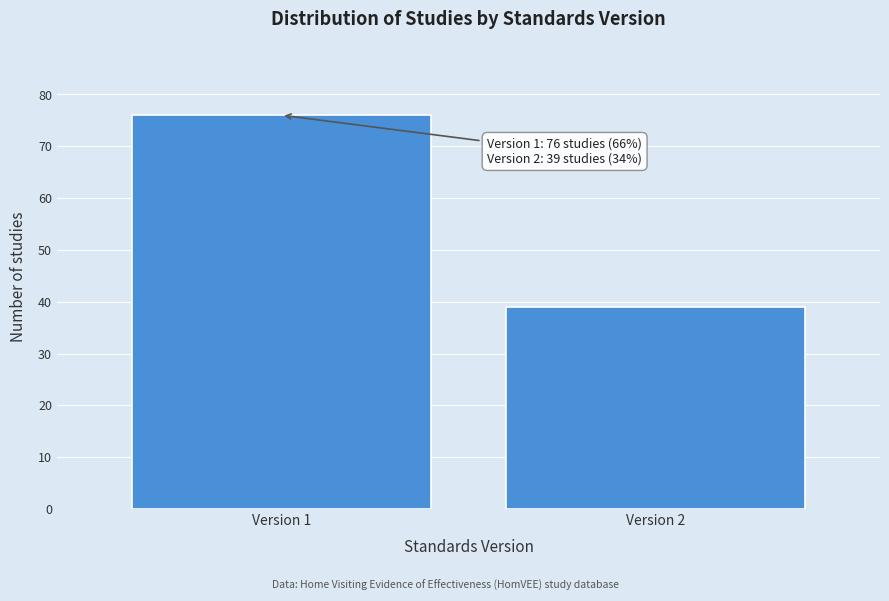

Reading left to right, extract all data points from this chart.

76	39